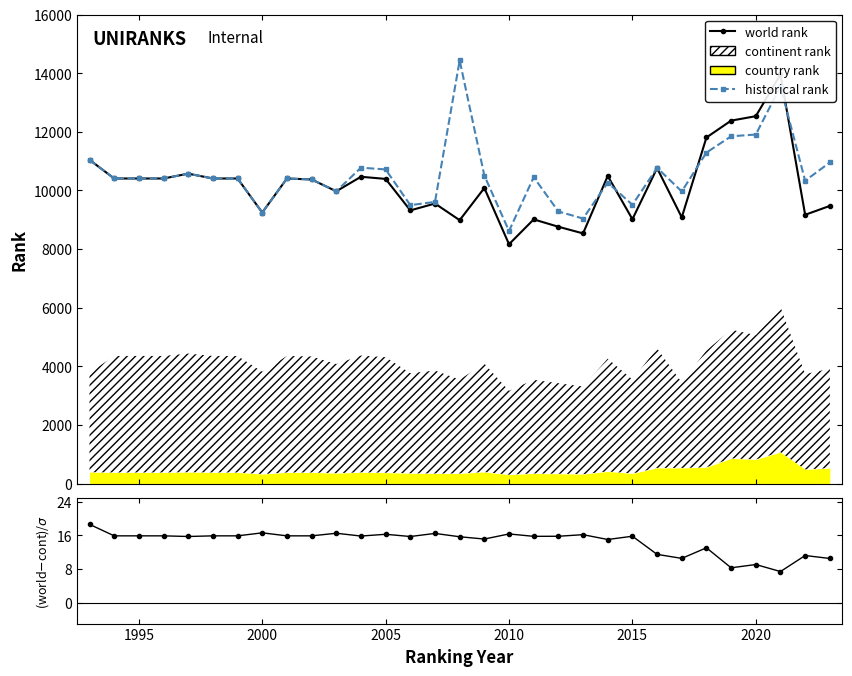

Which series has the widest spread of values?

historical rank